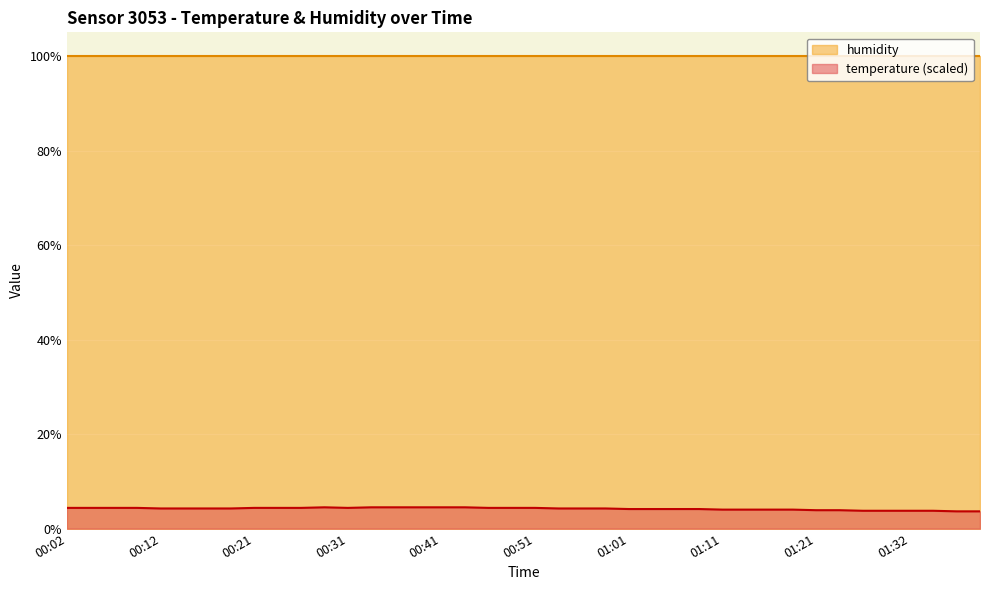

List the labels in order of value, largest first.

00:29, 00:34, 00:36, 00:38, 00:41, 00:43, 00:02, 00:04, 00:07, 00:09, 00:21, 00:24, 00:26, 00:31, 00:46, 00:48, 00:51, 00:12, 00:14, 00:16, 00:19, 00:53, 00:56, 00:58, 01:01, 01:03, 01:06, 01:08, 01:11, 01:13, 01:16, 01:19, 01:21, 01:24, 01:27, 01:30, 01:32, 01:35, 01:37, 01:40